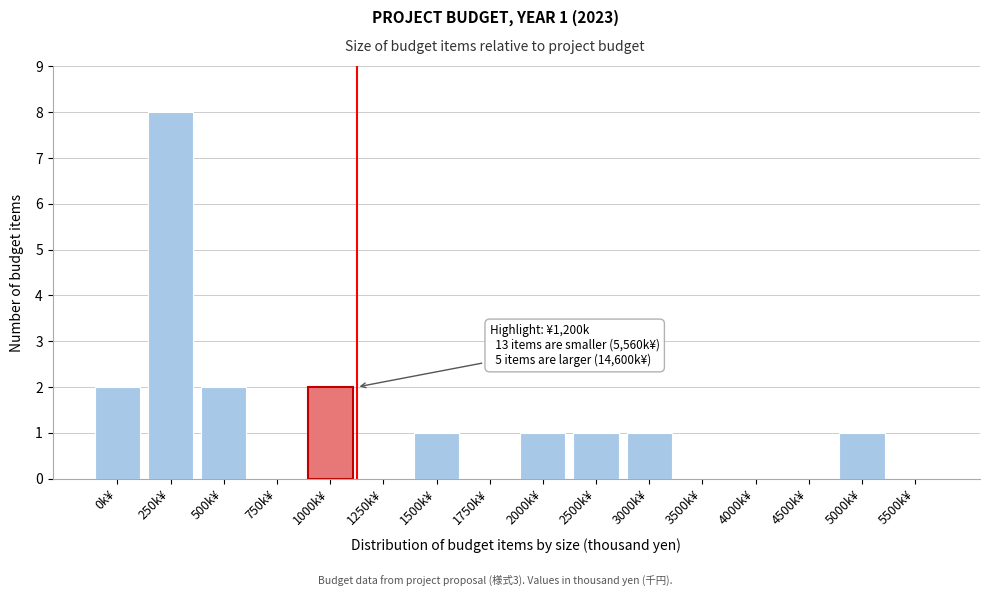

Reading left to right, transcribe all the data shown in this chart.

0k¥=2	250k¥=8	500k¥=2	750k¥=0	1000k¥=2	1250k¥=0	1500k¥=1	1750k¥=0	2000k¥=1	2500k¥=1	3000k¥=1	3500k¥=0	4000k¥=0	4500k¥=0	5000k¥=1	5500k¥=0